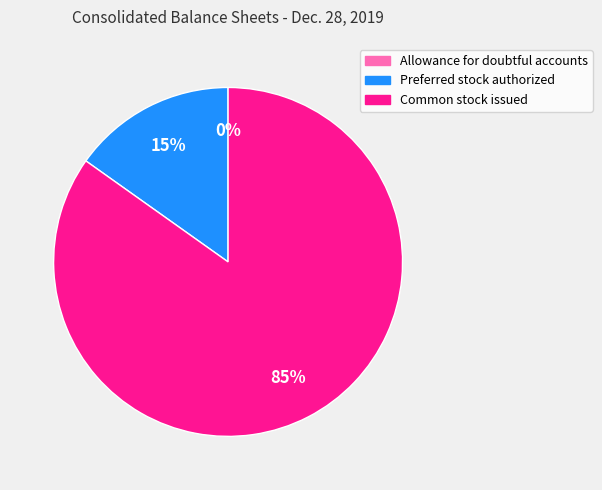

Is there a majority slice in this chart?

Yes